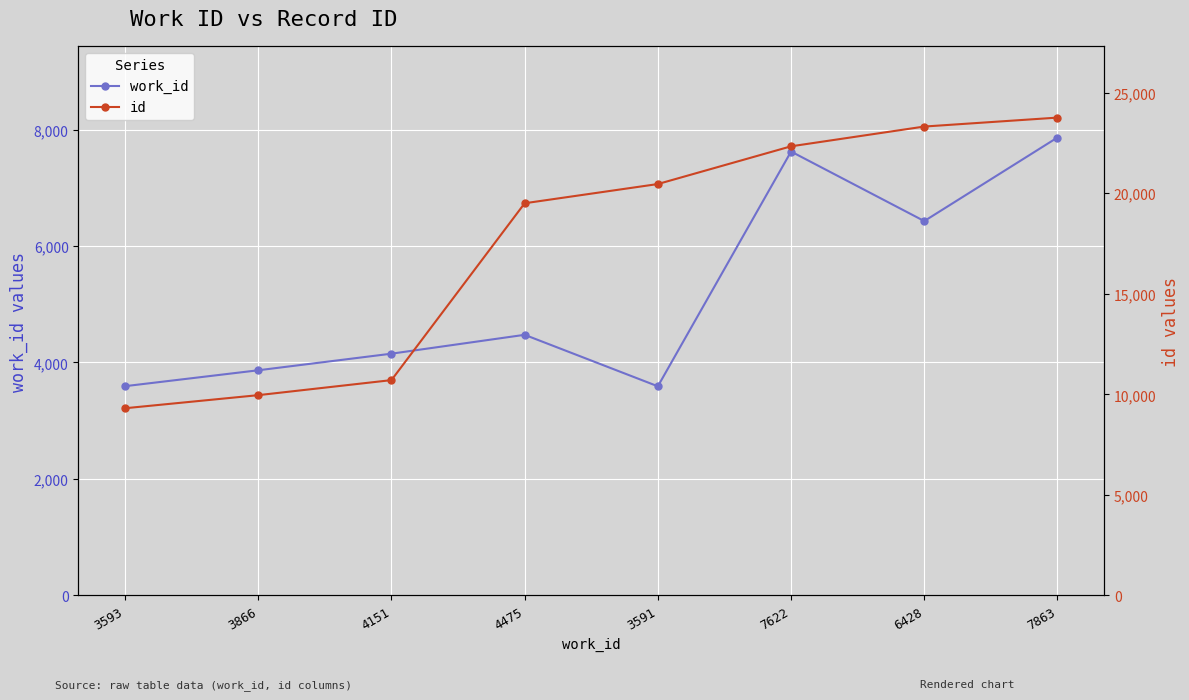

Rank the series by their average value, from highest to lowest.

id, work_id